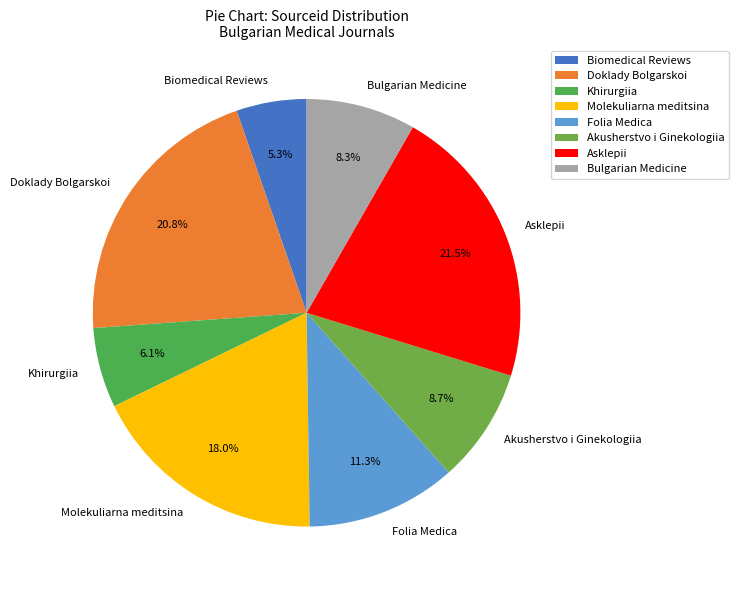

True or false: Biomedical Reviews accounts for 1% of the total.

False